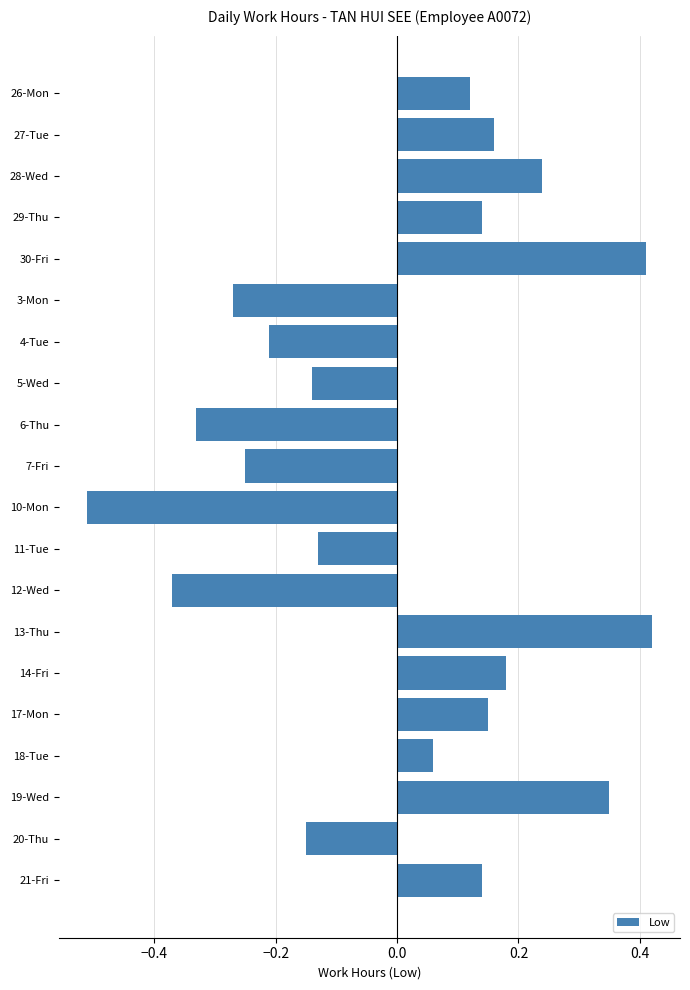

Between 11-Tue and 30-Fri, which is larger?

30-Fri